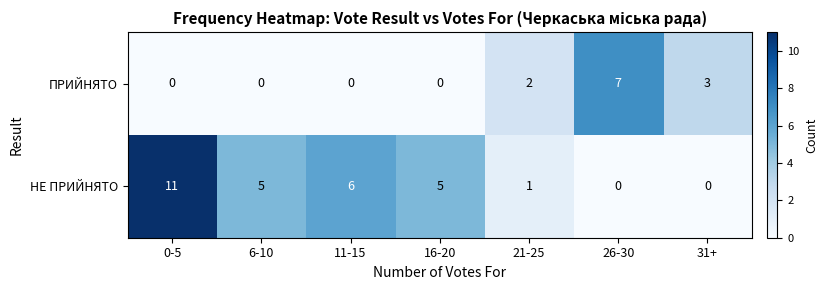

What is the difference between the maximum and second lowest values in the ПРИЙНЯТО series?

7